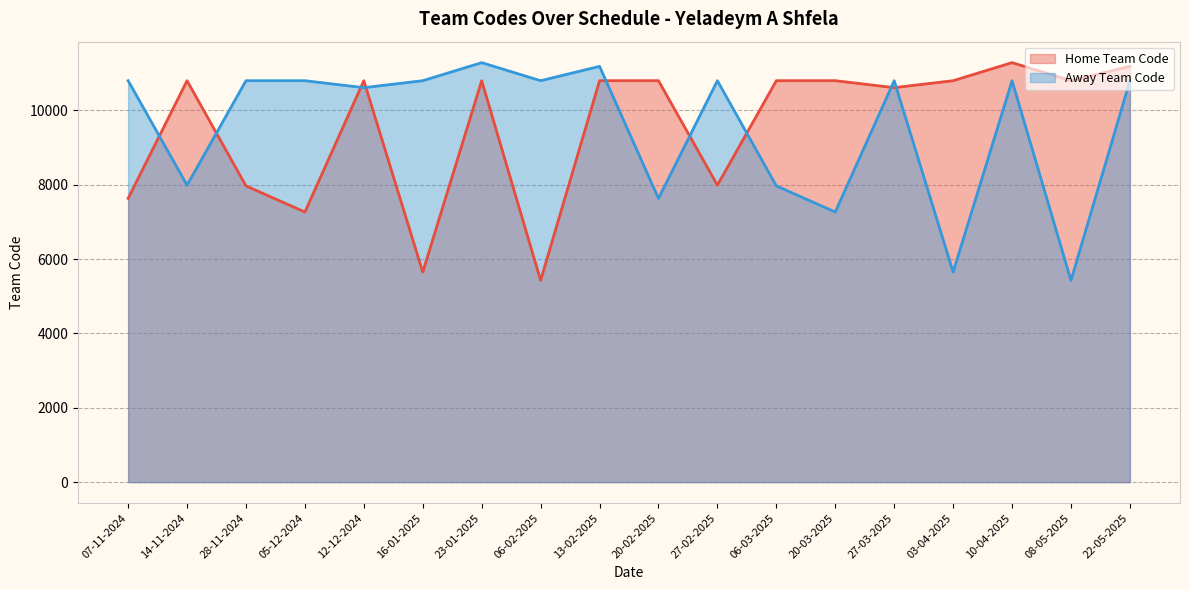

True or false: Home Team Code has more than 1 points higher than both neighbors.

True